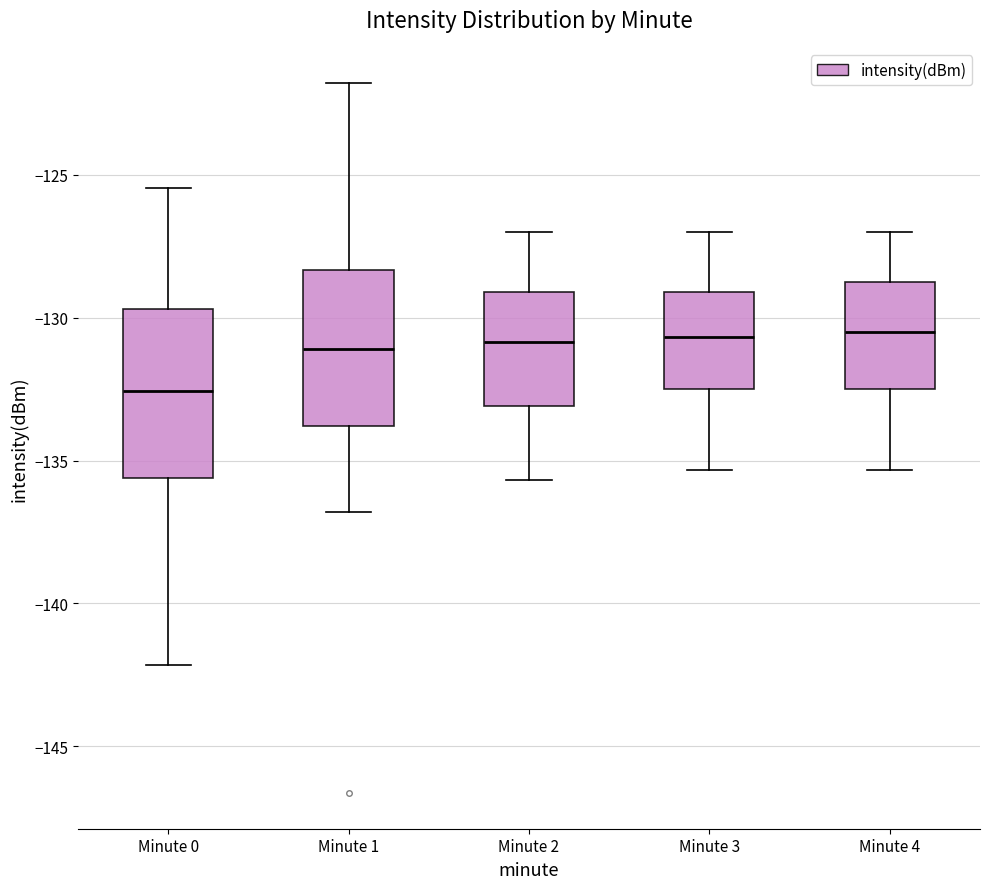

Where is the lower edge of the box for Minute 4 on the y-axis? The values are not printed on the chart, so give them approximately, as read against the axis.

-132.5